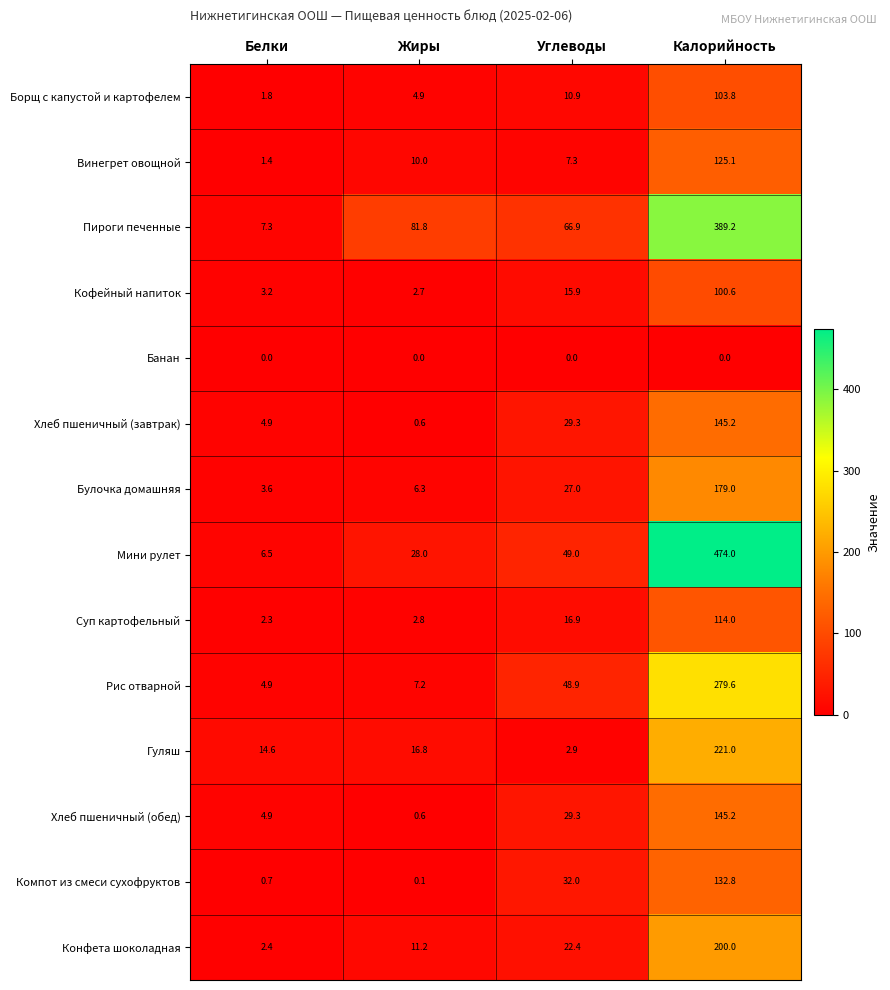

What is the maximum value shown in the chart?

474.0